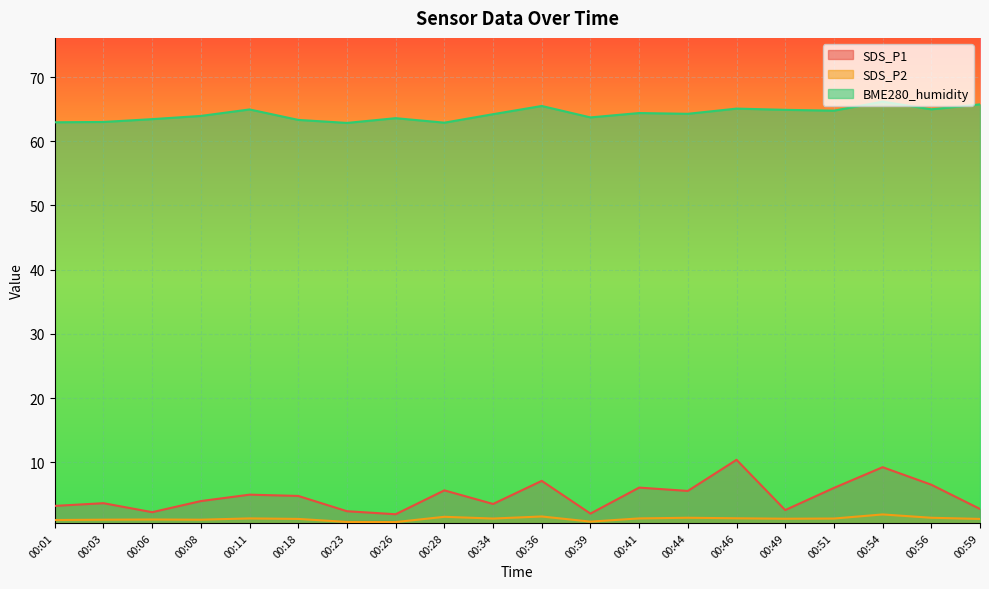

Which category has the highest value across all series?

00:54